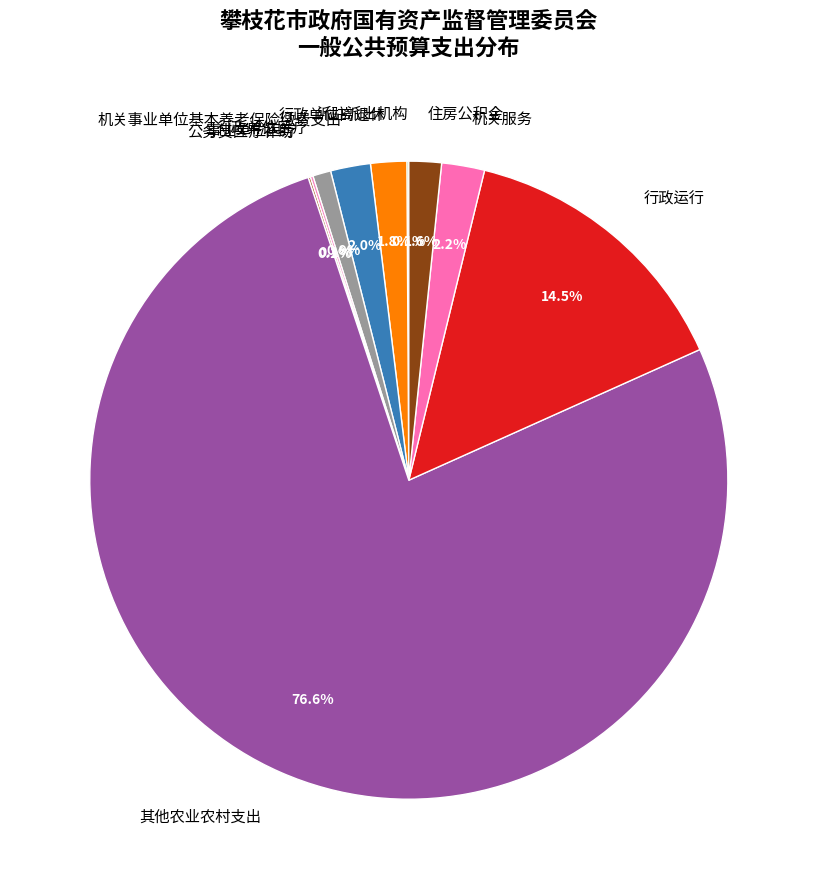

What percentage is NOT represented by 机关服务?

97.8%